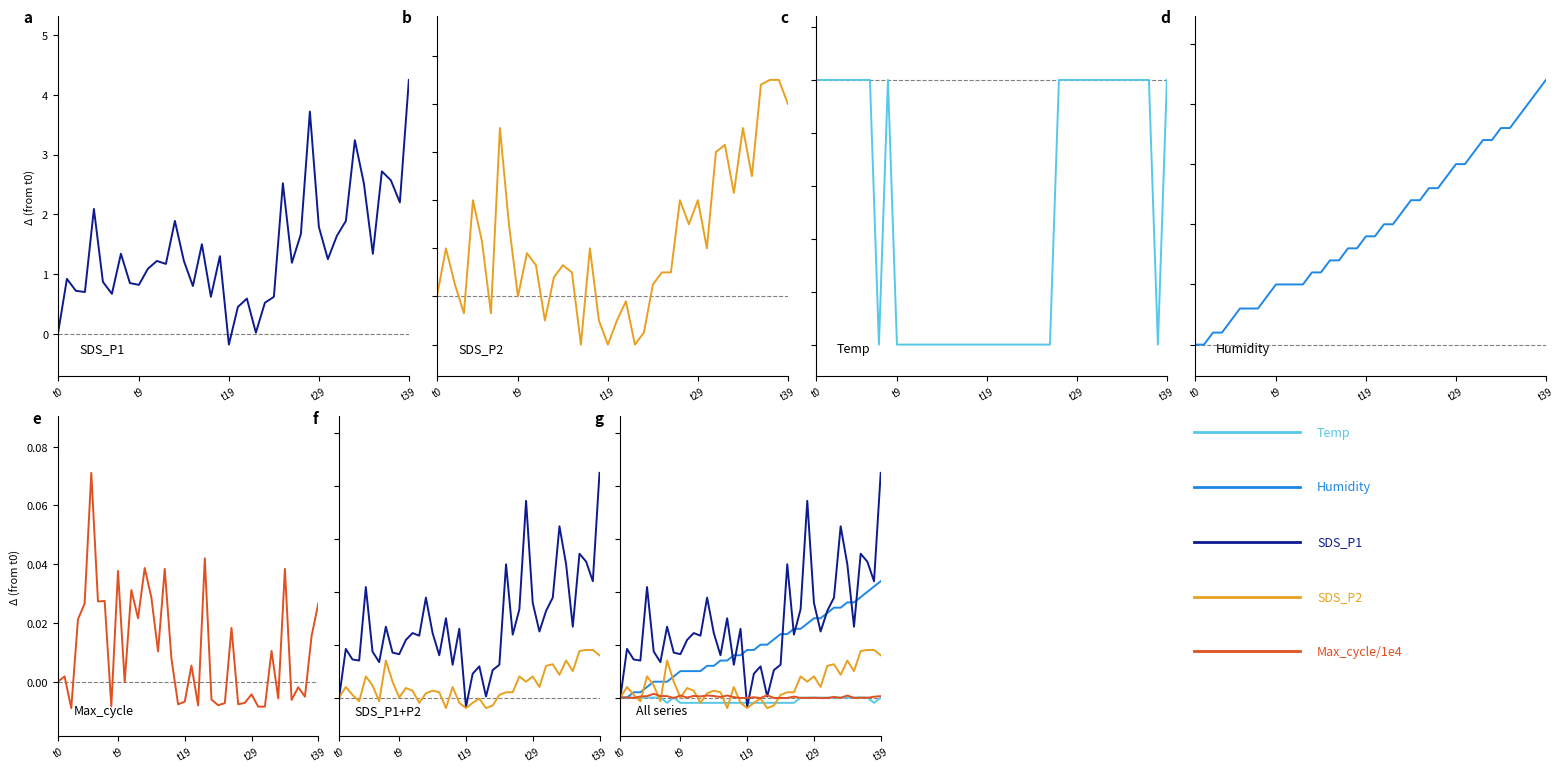

Reading left to right, what are all the values shown in this chart?

SDS_P1: 0.0	0.9	0.7	0.7	2.1	0.9	0.7	1.3	0.9	0.8	1.1	1.2	1.2	1.9	1.2	0.8	1.5	0.6	1.3	-0.2	0.4	0.6	0.0	0.5	0.6	2.5	1.2	1.7	3.7	1.8	1.2	1.6	1.9	3.2	2.5	1.3	2.7	2.6	2.2	4.2
SDS_P2: 0.0	0.2	0.1	-0.1	0.4	0.2	-0.1	0.7	0.3	0.0	0.2	0.1	-0.1	0.1	0.1	0.1	-0.2	0.2	-0.1	-0.2	-0.1	-0.0	-0.2	-0.1	0.1	0.1	0.1	0.4	0.3	0.4	0.2	0.6	0.6	0.4	0.7	0.5	0.9	0.9	0.9	0.8
Temp: 0.0	0.0	0.0	0.0	0.0	0.0	0.0	-0.1	0.0	-0.1	-0.1	-0.1	-0.1	-0.1	-0.1	-0.1	-0.1	-0.1	-0.1	-0.1	-0.1	-0.1	-0.1	-0.1	-0.1	-0.1	-0.1	0.0	0.0	0.0	0.0	0.0	0.0	0.0	0.0	0.0	0.0	0.0	-0.1	0.0
Humidity: 0.0	0.0	0.1	0.1	0.2	0.3	0.3	0.3	0.4	0.5	0.5	0.5	0.5	0.6	0.6	0.7	0.7	0.8	0.8	0.9	0.9	1.0	1.0	1.1	1.2	1.2	1.3	1.3	1.4	1.5	1.5	1.6	1.7	1.7	1.8	1.8	1.9	2.0	2.1	2.2
Max_cycle/1e4: 0.0	0.0	-0.0	0.0	0.0	0.1	0.0	0.0	-0.0	0.0	-0.0	0.0	0.0	0.0	0.0	0.0	0.0	0.0	-0.0	-0.0	0.0	-0.0	0.0	-0.0	-0.0	-0.0	0.0	-0.0	-0.0	-0.0	-0.0	-0.0	0.0	-0.0	0.0	-0.0	-0.0	-0.0	0.0	0.0